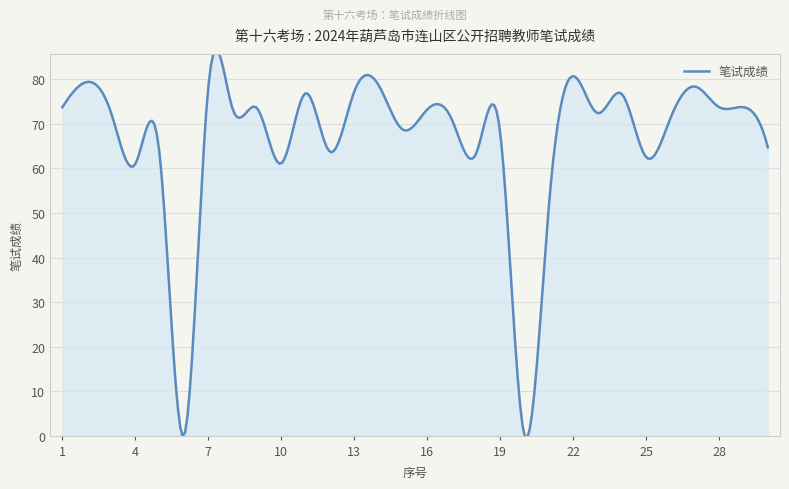

What is the greatest value displayed?

86.6